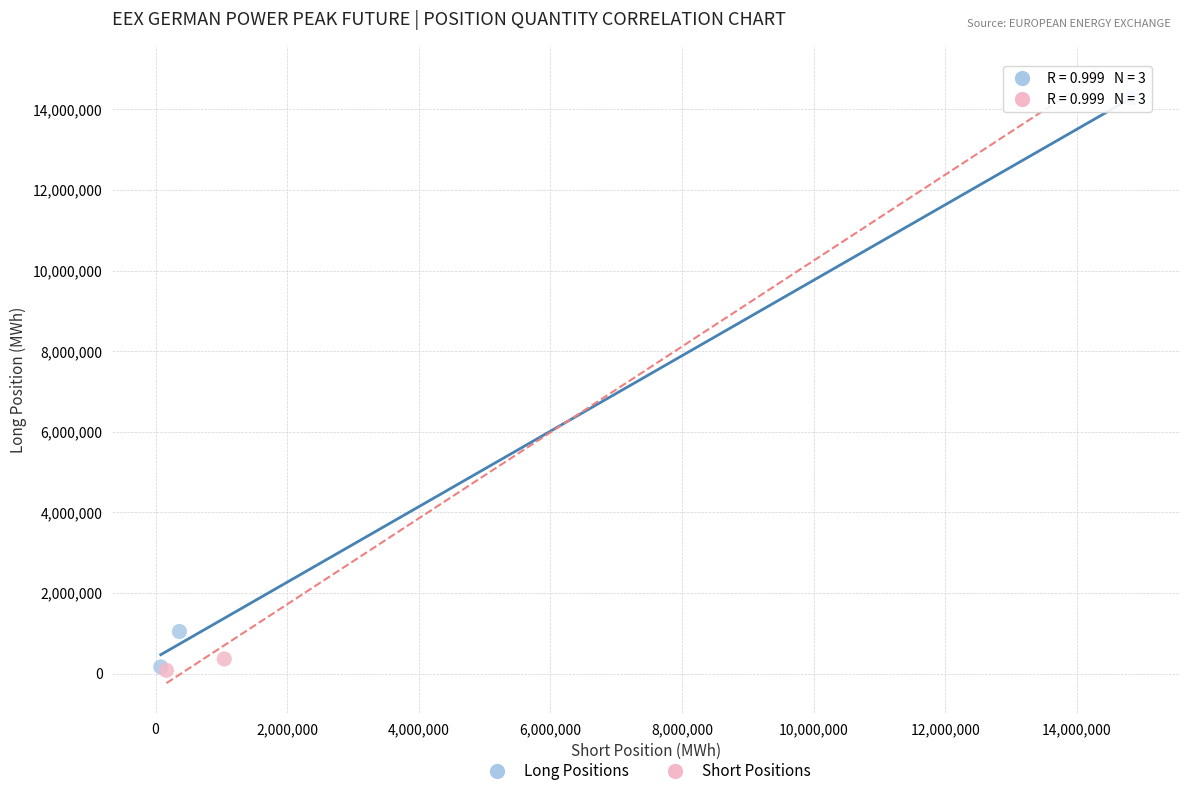

What are all the series names shown in the legend?

Long Positions, Short Positions